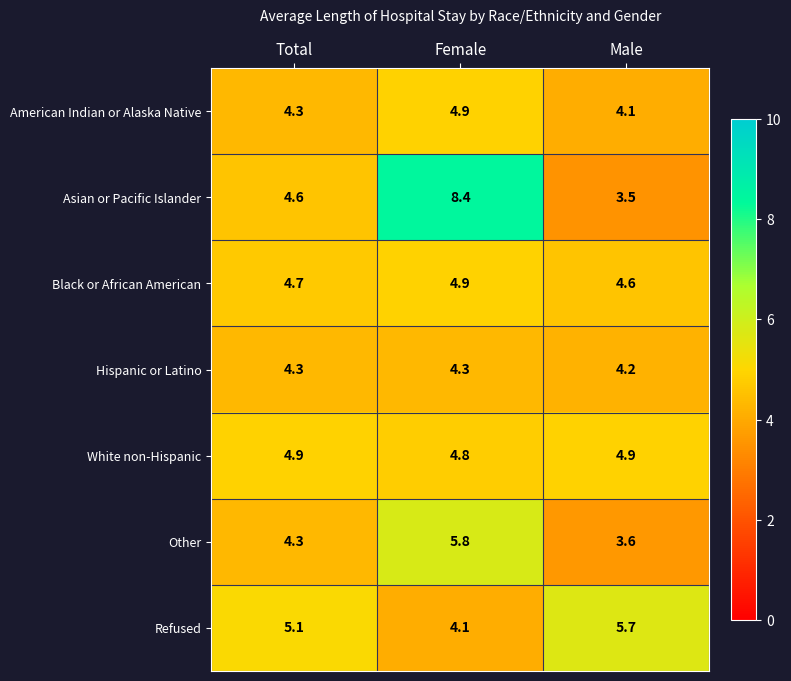

Which series has the largest total across all categories?

Asian or Pacific Islander